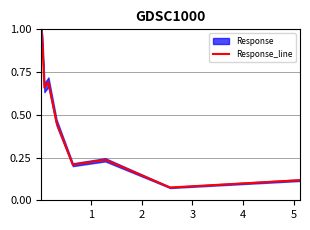

What is the maximum value for Response_line?

1.0